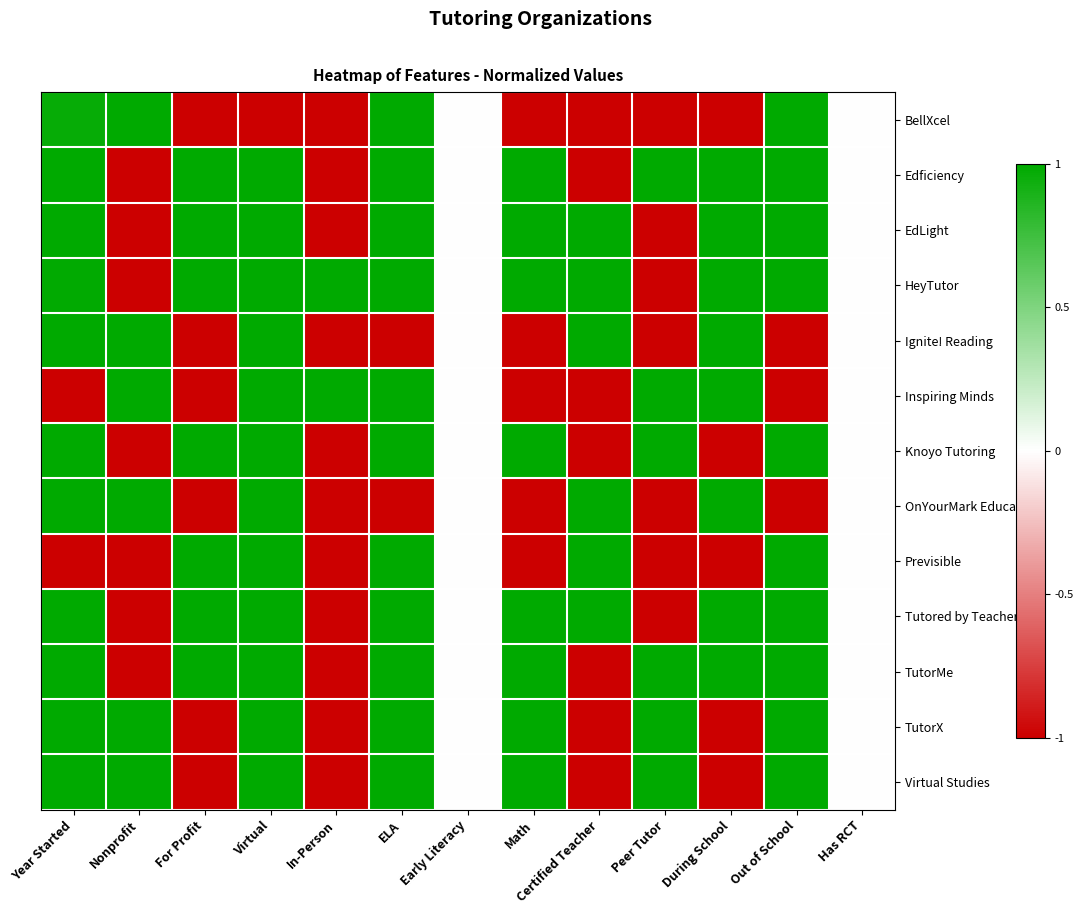

Which series has the largest total across all categories?

HeyTutor